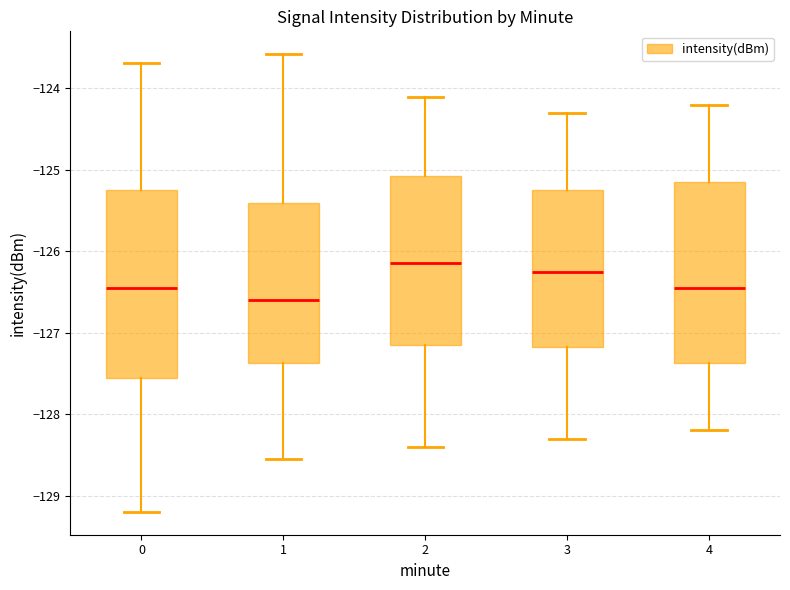

Reading left to right, read every box against the y-axis: the position of its median line, the range the box covers, and the ends of its whiskers. The values are not printed on the chart, so give them approximately, as read against the axis.

0: median -126.5, box -127.6 to -125.2, whiskers -129.2 to -123.7
1: median -126.6, box -127.4 to -125.4, whiskers -128.5 to -123.6
2: median -126.1, box -127.1 to -125.1, whiskers -128.4 to -124.1
3: median -126.2, box -127.2 to -125.2, whiskers -128.3 to -124.3
4: median -126.4, box -127.4 to -125.1, whiskers -128.2 to -124.2